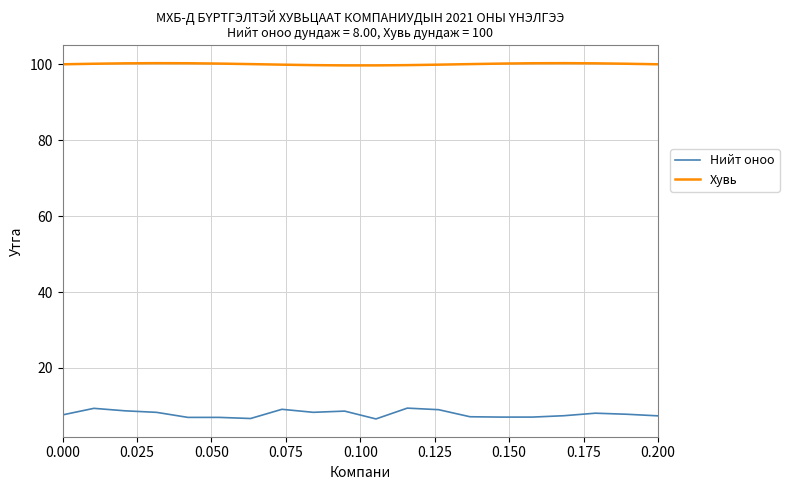

Which series has the largest total across all categories?

Хувь